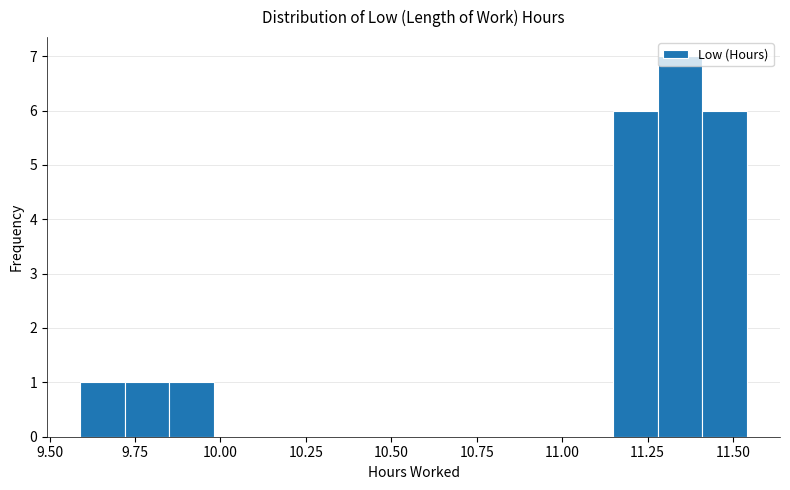

Read against the x-axis, roughly where is the centre of the tallest bar?

11.35